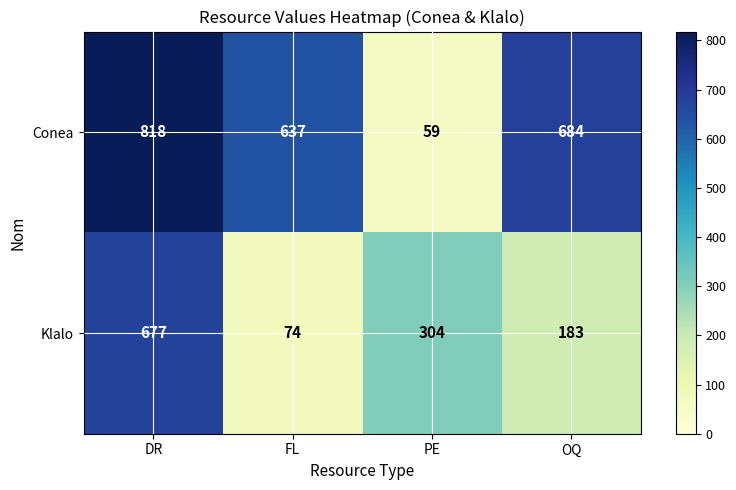

At which category is the sum across all series the highest?

DR